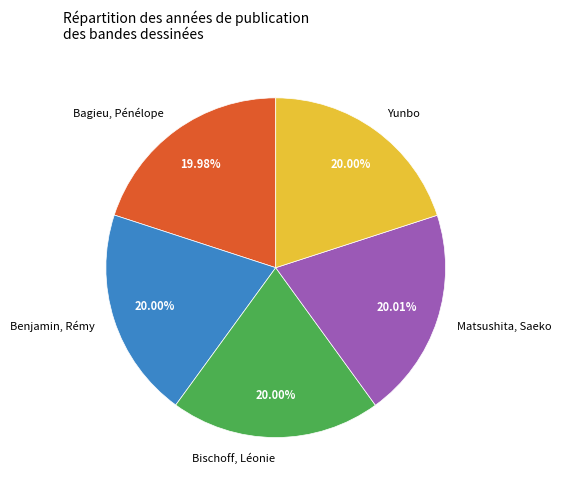

Is there a majority slice in this chart?

No